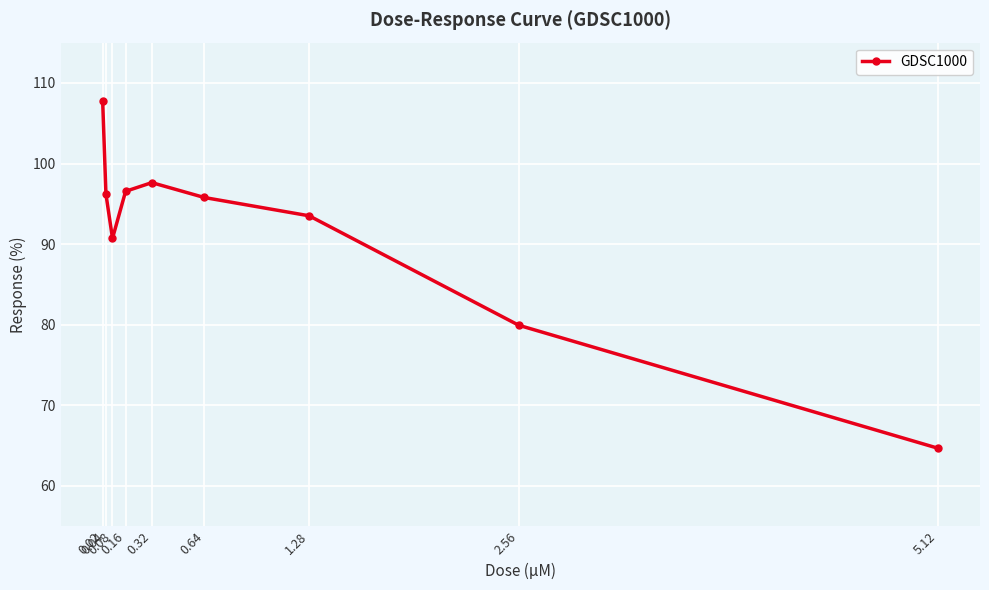

Where does the data first go above 95?

0.02